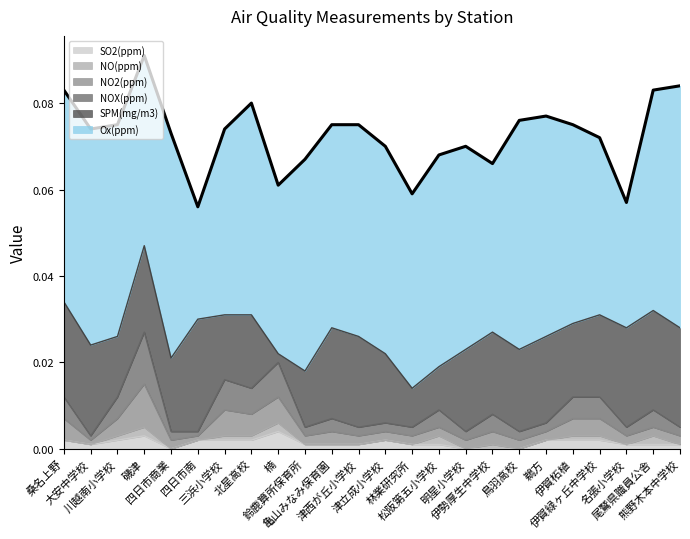

At how many categories does at least one series exceed 0?

24